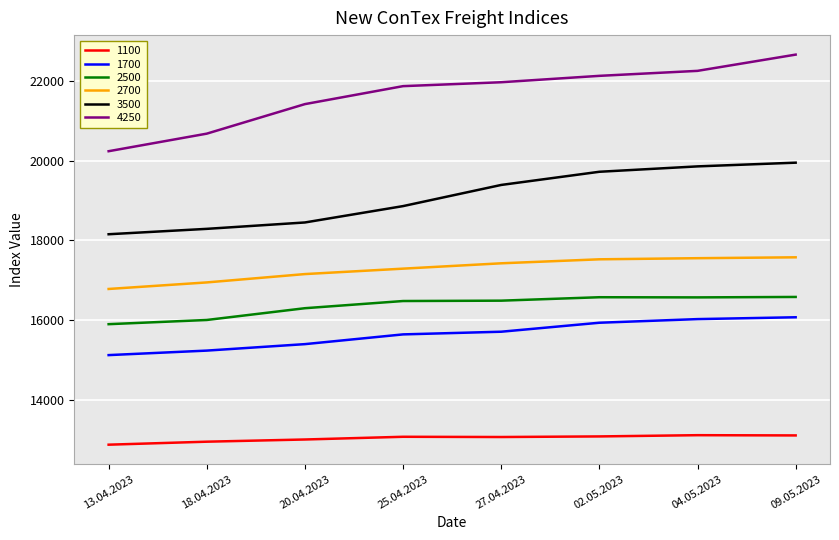

Which series has the widest spread of values?

4250